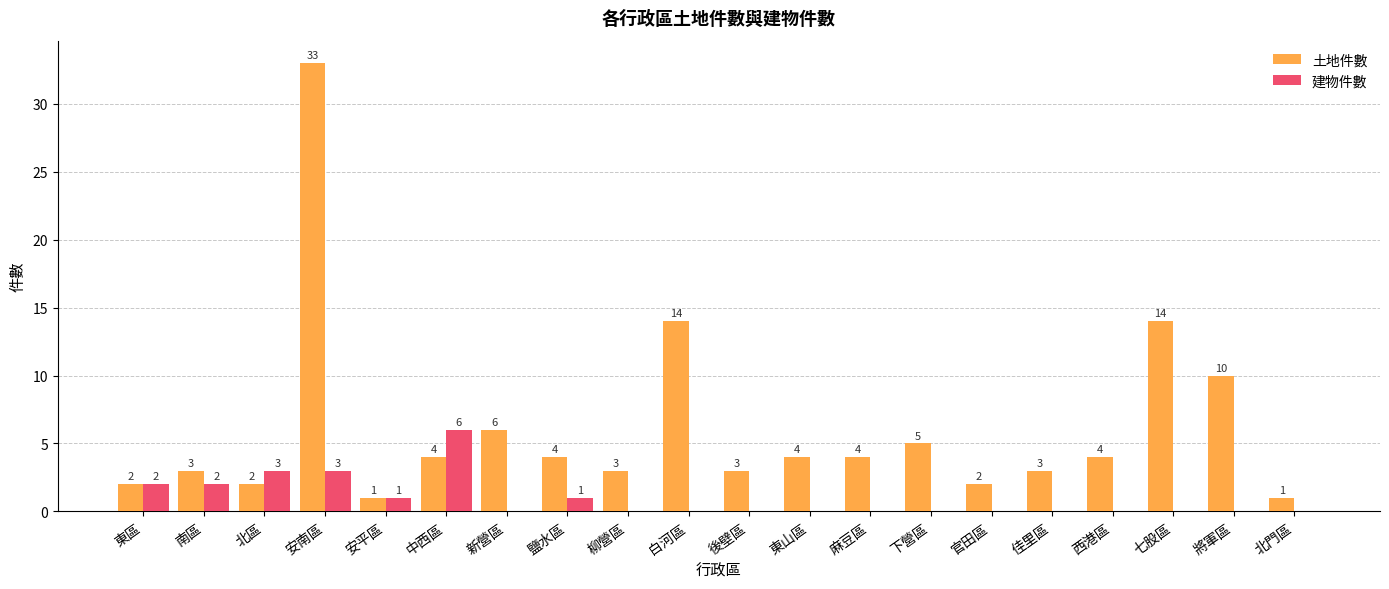

How many categories are shown in the chart?

20